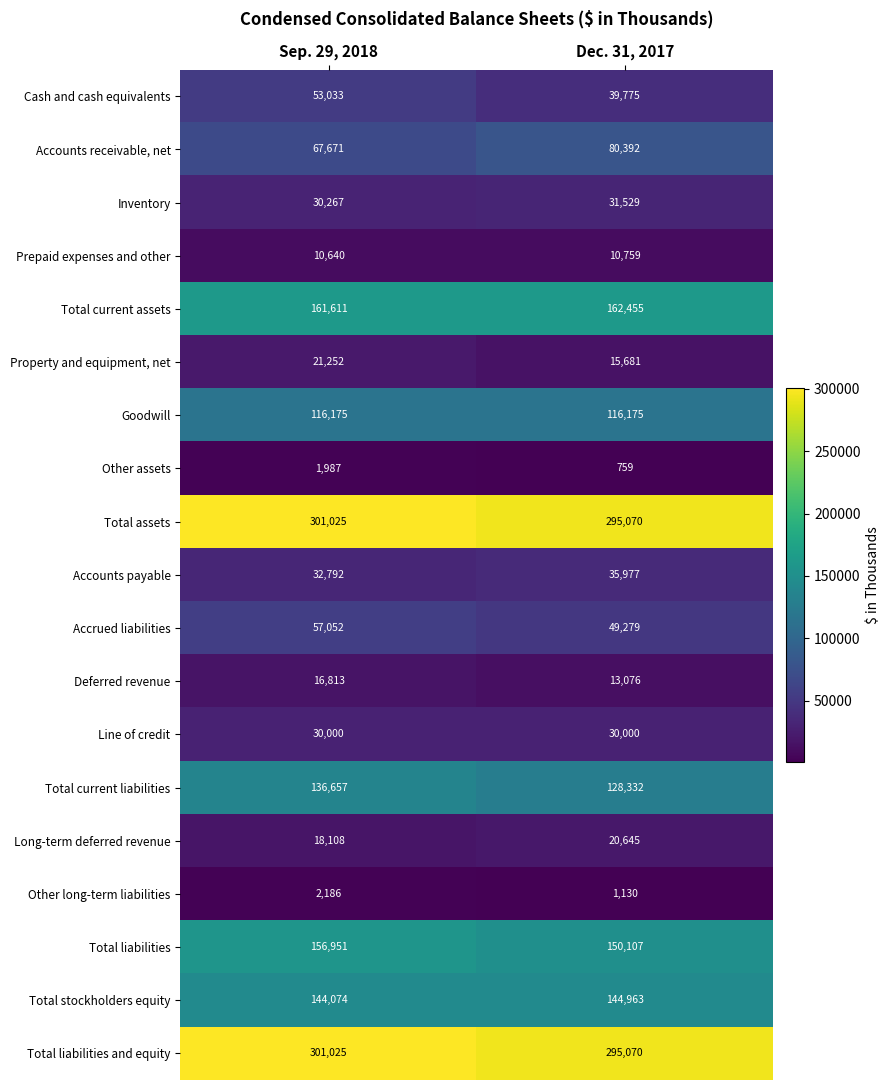

Between Sep. 29, 2018 and Dec. 31, 2017, which series saw the biggest shift?

Cash and cash equivalents